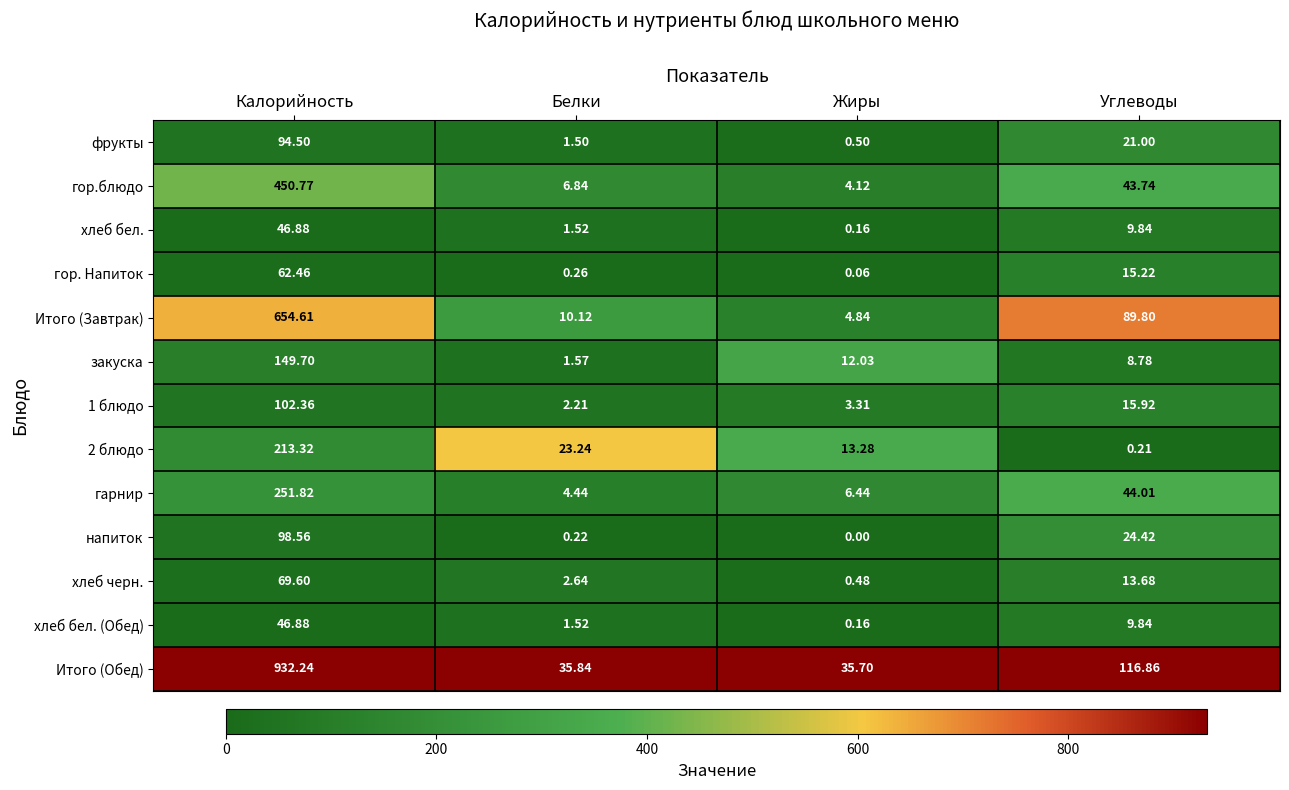

Which series has the widest spread of values?

Итого (Обед)